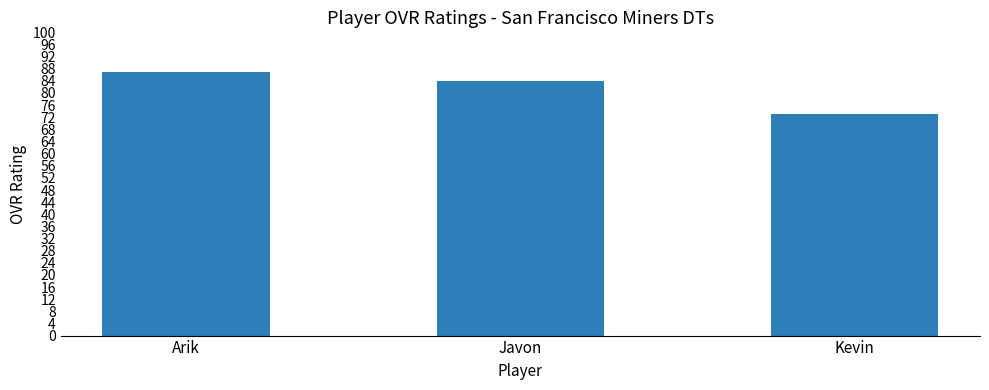

What is the change in value from Arik to Javon?

-3